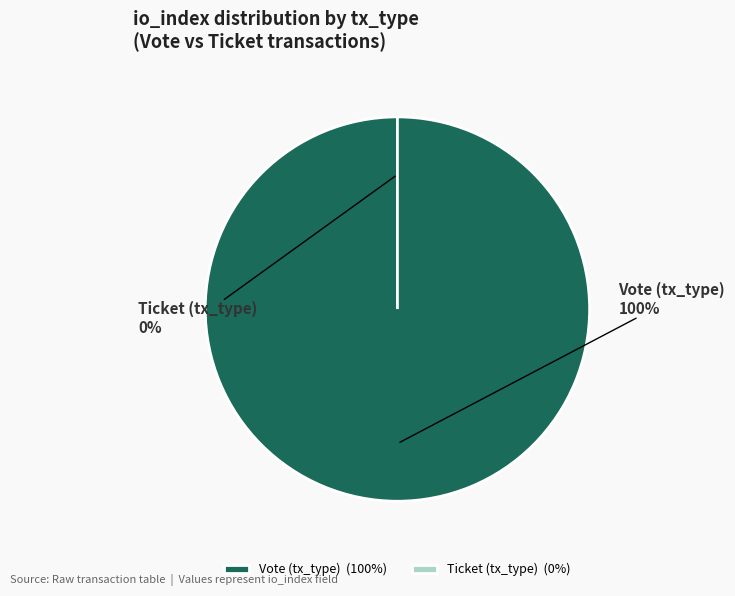

To the nearest percent, what is the average slice percentage?

50%